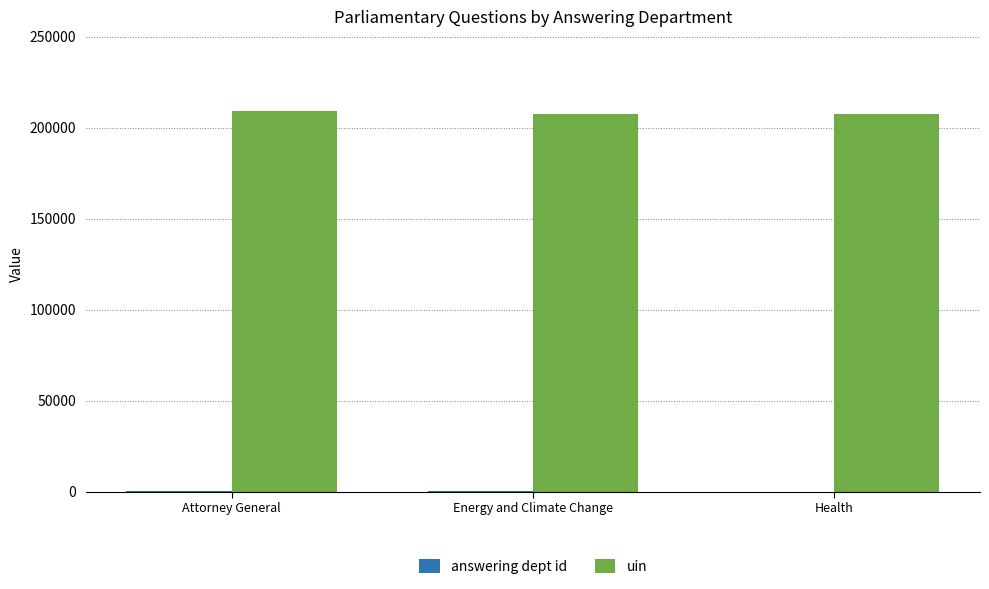

What is the maximum value shown in the chart?

209434